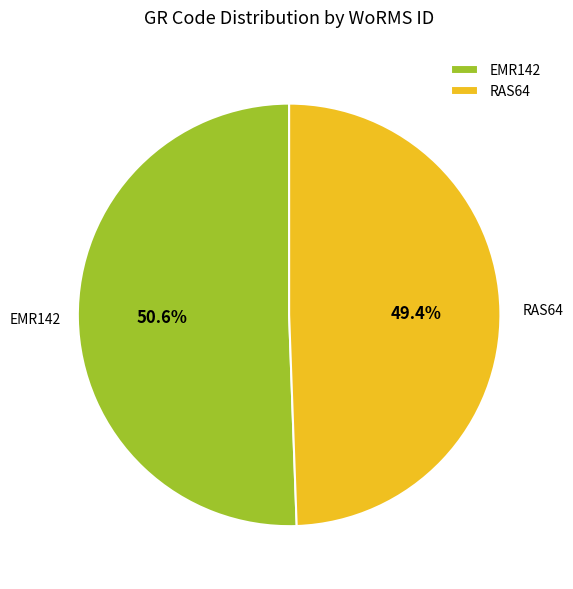

What percentage is the EMR142 slice, to the nearest percent?

51%